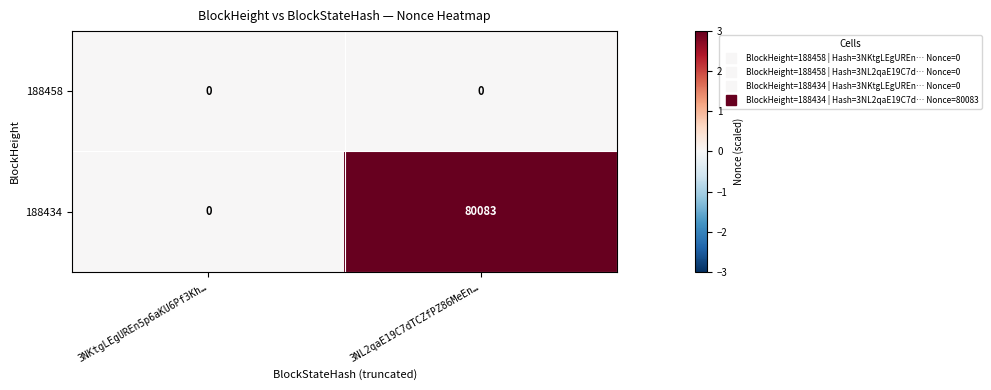

Reading left to right, transcribe all the data shown in this chart.

188458: 0	0
188434: 0	80083